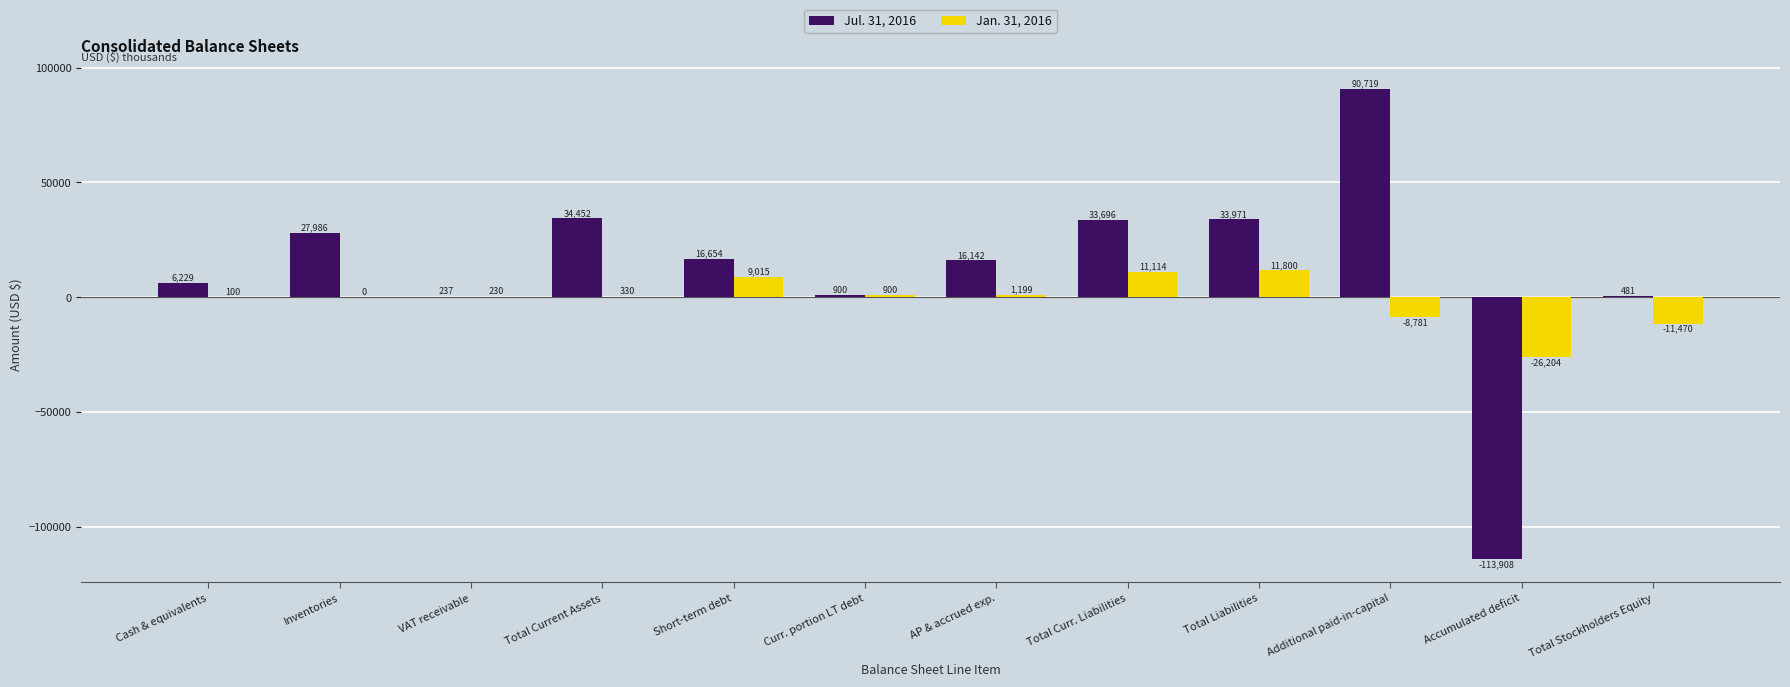

Which series changed the most between VAT receivable and Additional paid-in-capital?

Jul. 31, 2016